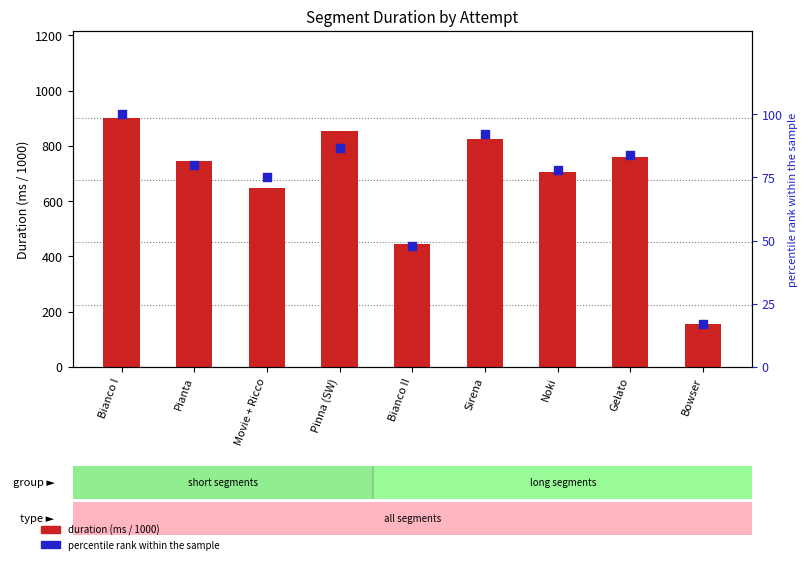

Which series has the largest total across all categories?

duration (ms / 1000)